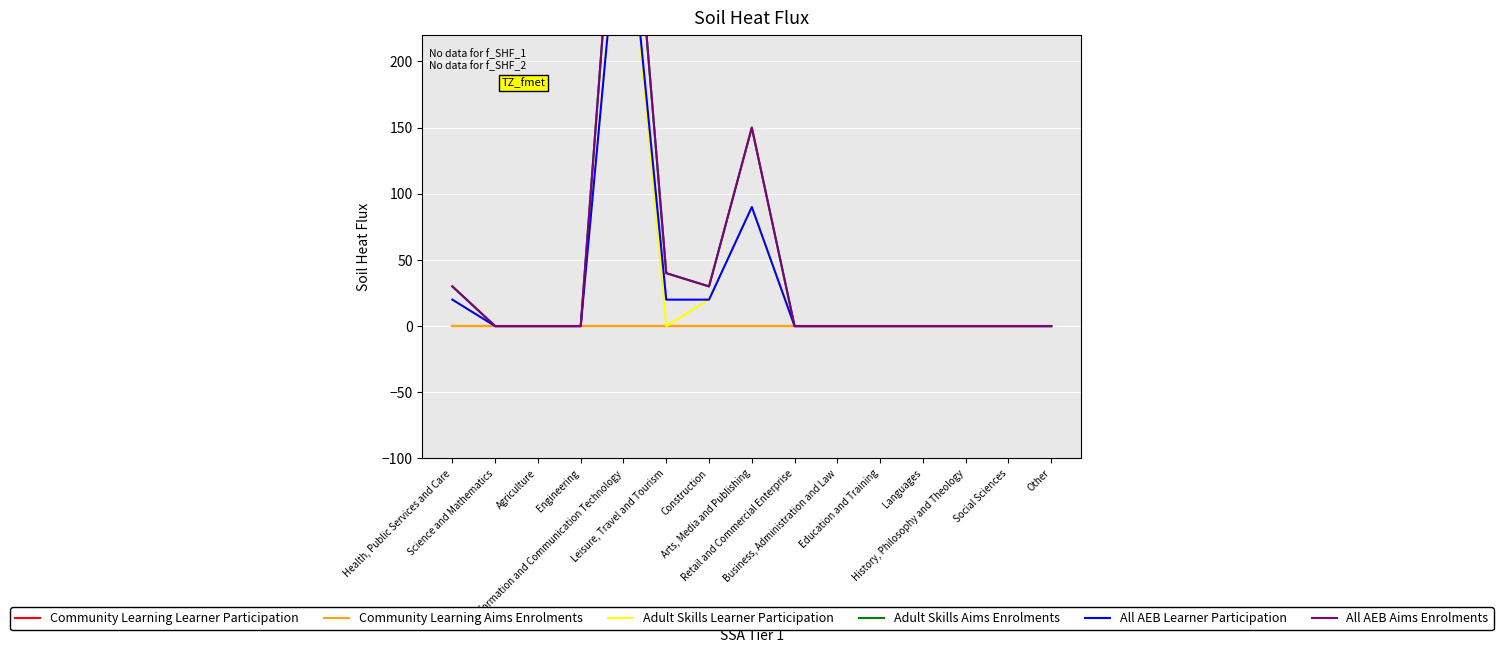

Is it true that All AEB Aims Enrolments equals 430 at Information and Communication Technology?

True